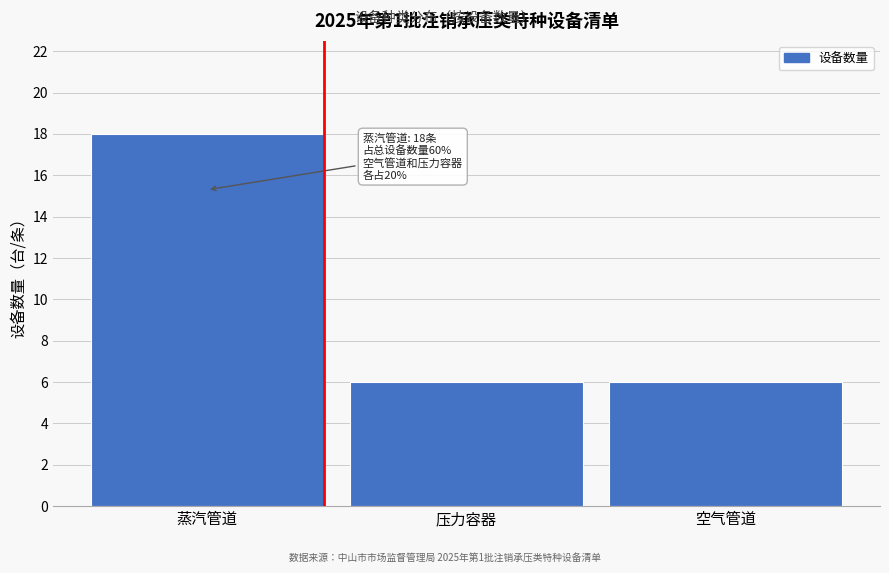

Reading right to left, extract all data points from this chart.

空气管道=6	压力容器=6	蒸汽管道=18